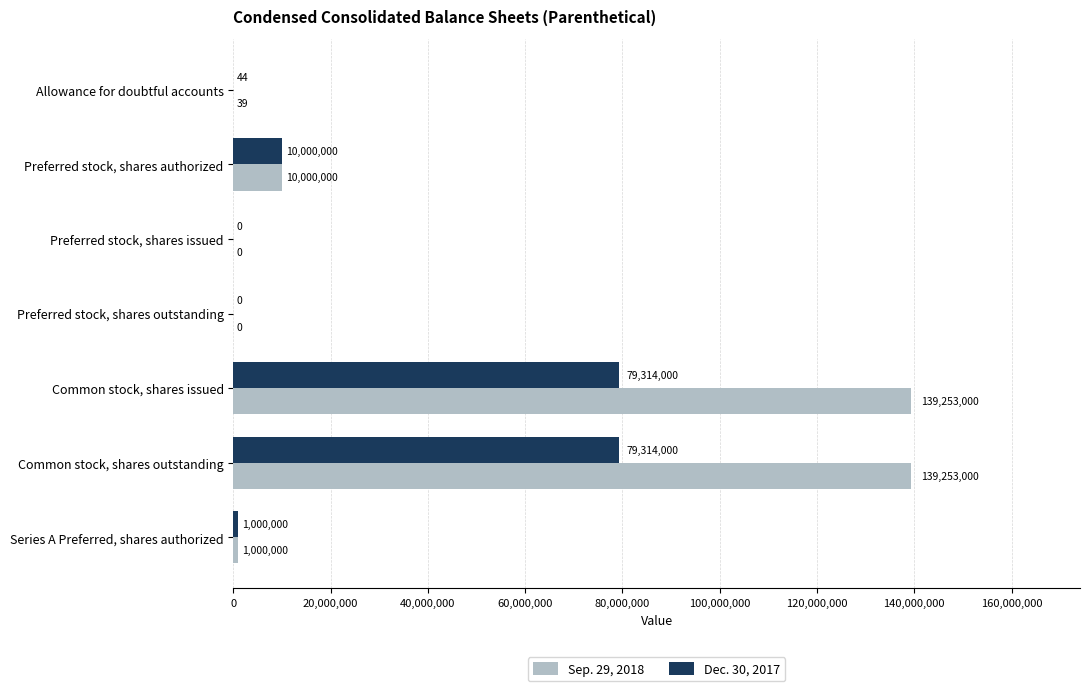

Count the number of categories in the chart.

7